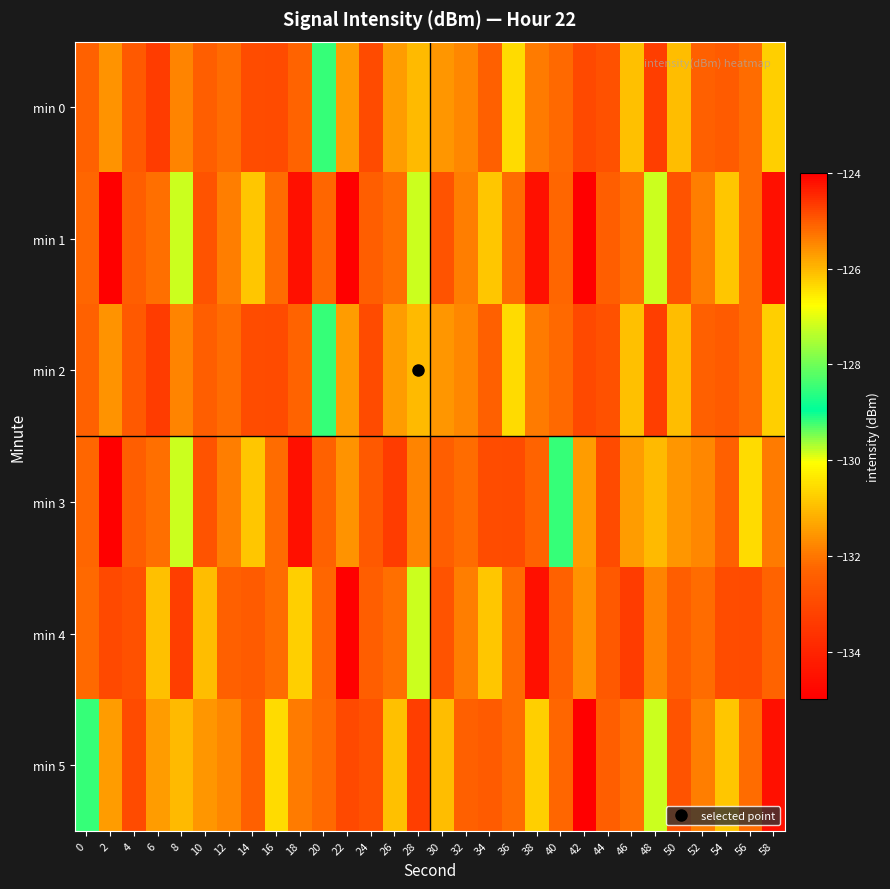

What is the difference between the highest and lowest values at 22?

3.6